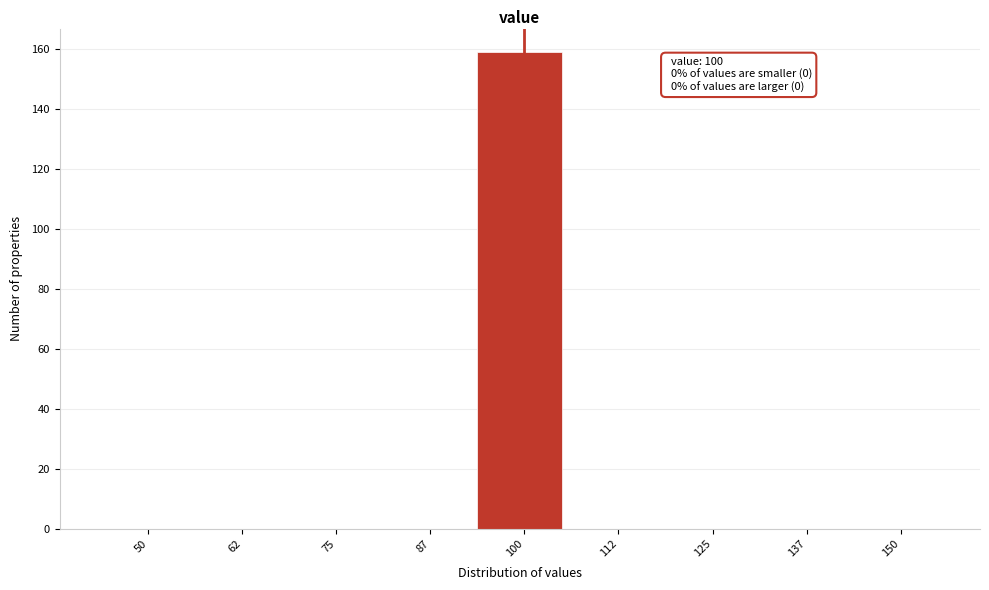

Reading left to right, what are all the values shown in this chart?

50=0	62=0	75=0	87=0	100=159	112=0	125=0	137=0	150=0